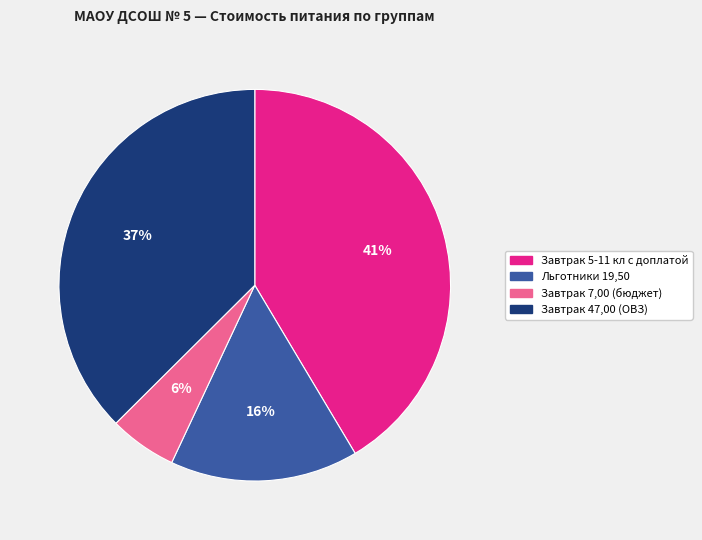

Is Завтрак 47,00 (ОВЗ) the majority of the pie?

No